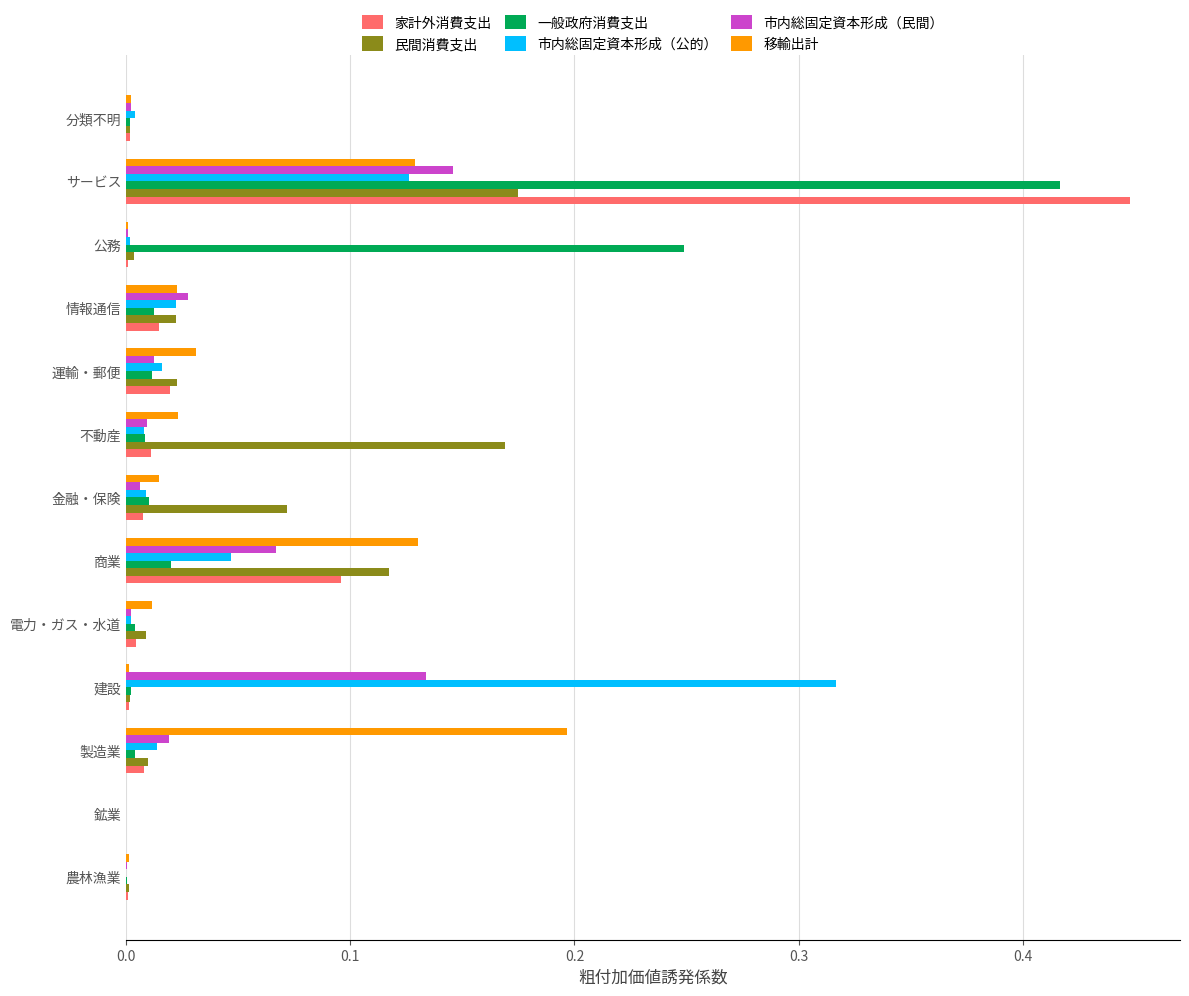

What are all the series names shown in the legend?

家計外消費支出, 民間消費支出, 一般政府消費支出, 市内総固定資本形成（公的）, 市内総固定資本形成（民間）, 移輸出計